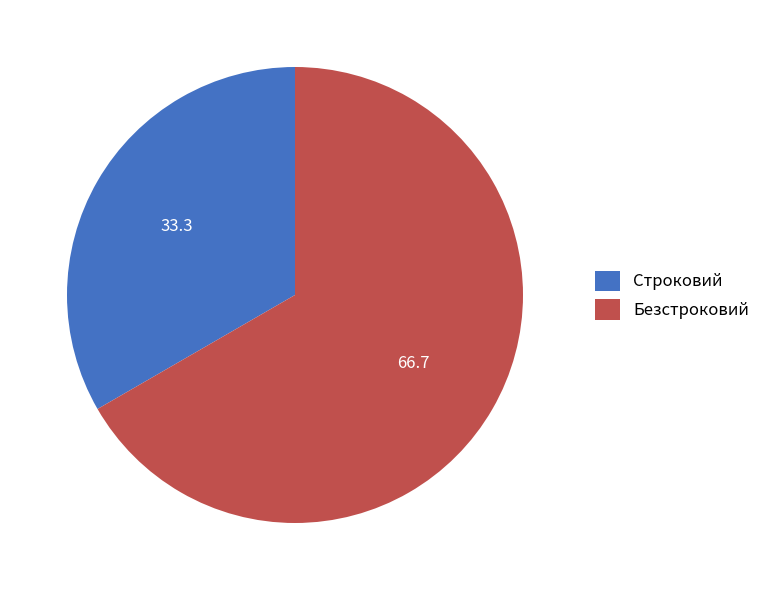

Rank the categories by value from highest to lowest.

Безстроковий, Строковий